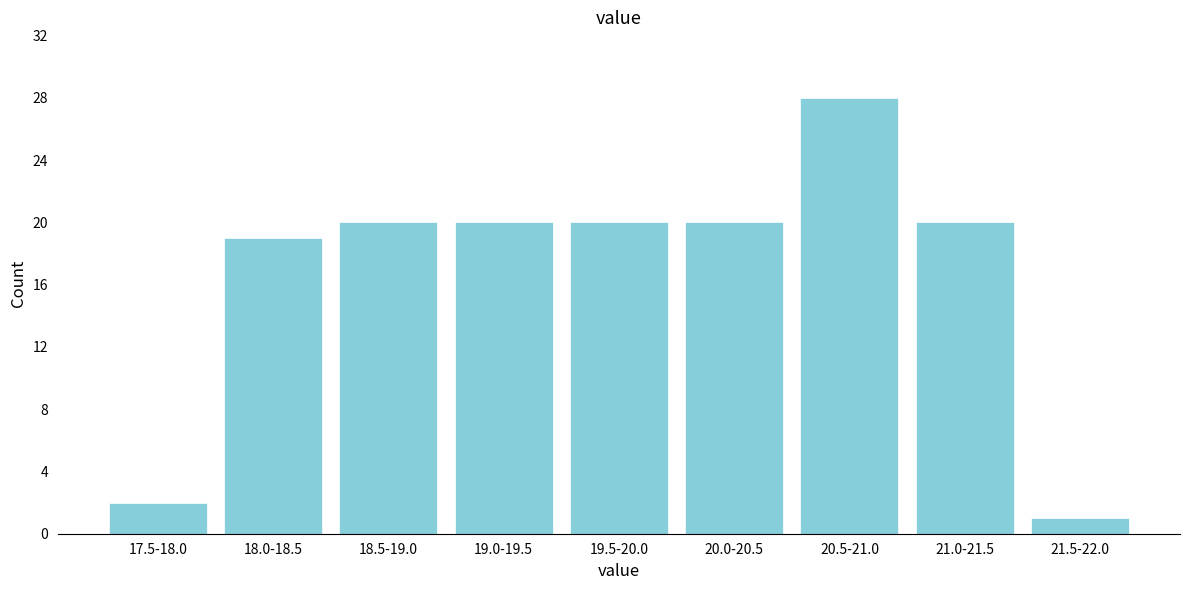

Reading right to left, what are all the values shown in this chart?

1	20	28	20	20	20	20	19	2